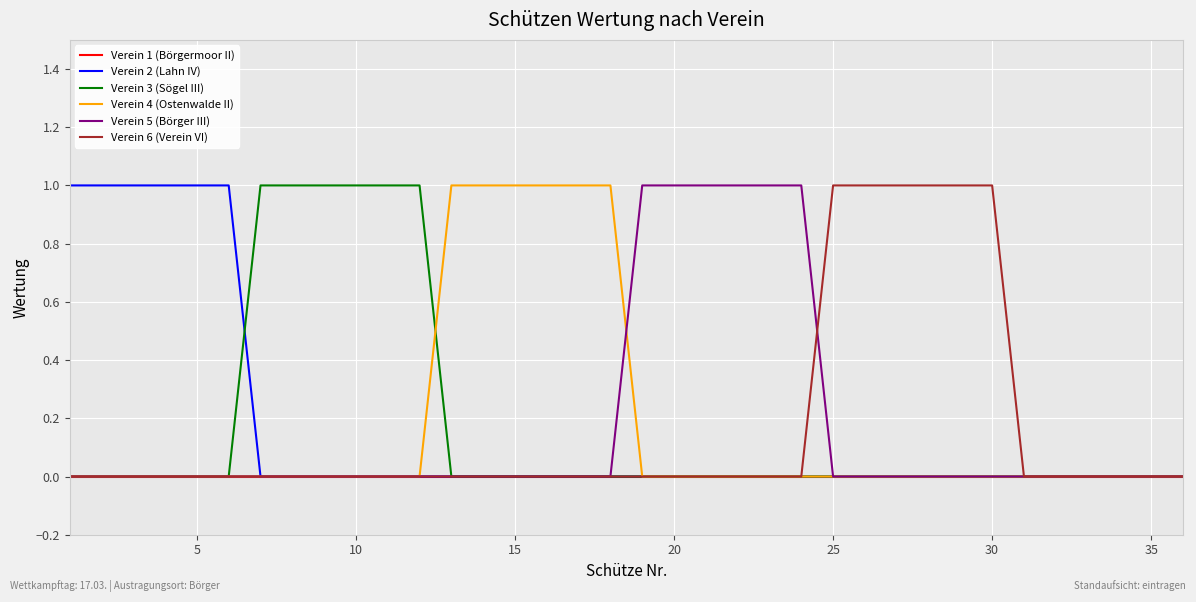

What is the maximum value shown in the chart?

1